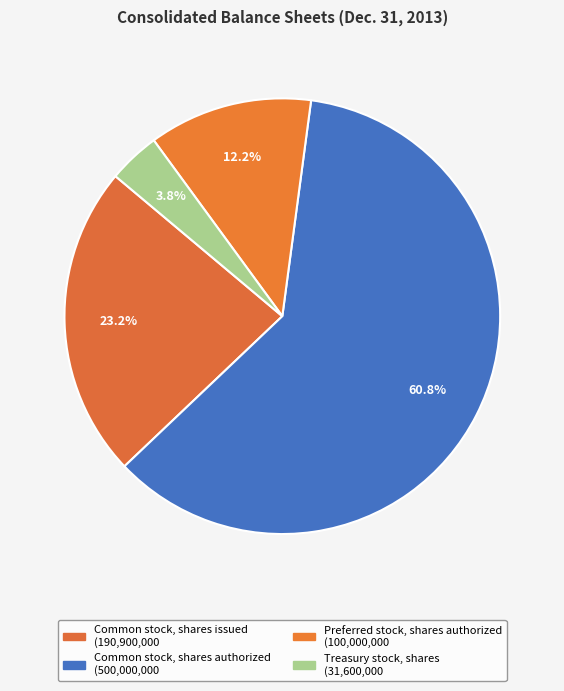

How many slices are in this pie chart?

4